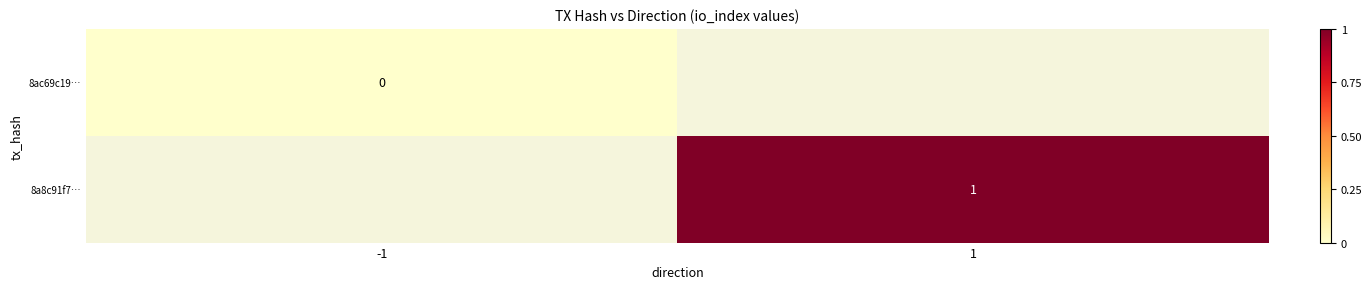

The 8a8c91f7… series shows 1 at 1. True or false?

True